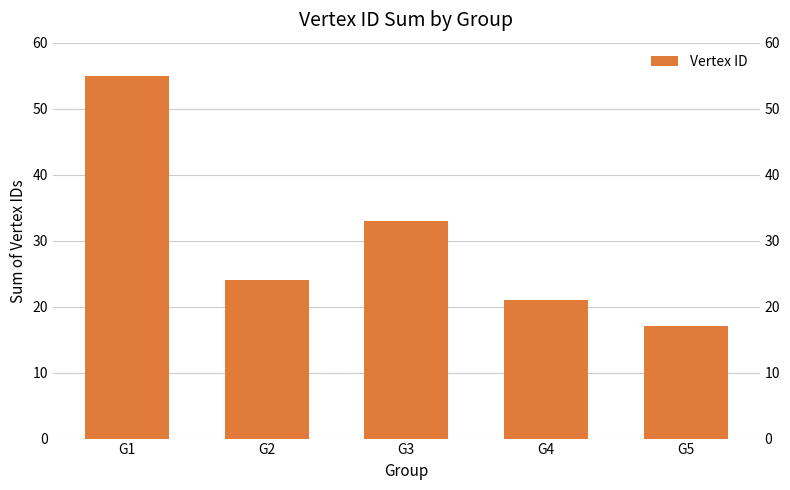

What is the change in value from G3 to G5?

-16